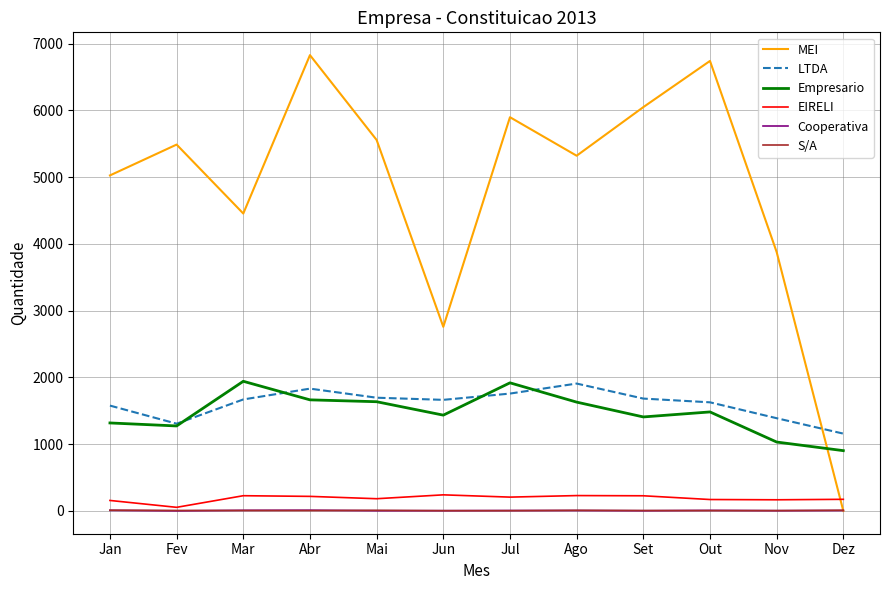

What are all the series names shown in the legend?

MEI, LTDA, Empresario, EIRELI, Cooperativa, S/A